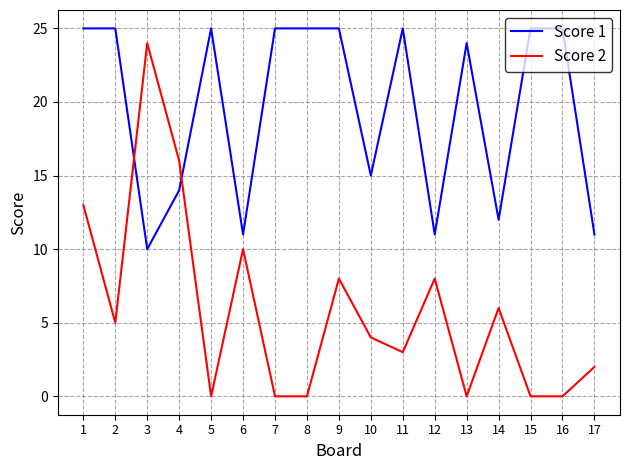

How many distinct data groups are displayed?

2